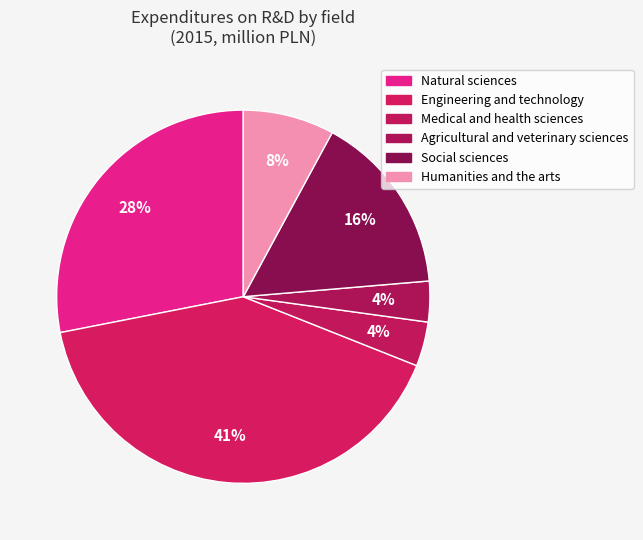

Rank the categories by value from lowest to highest.

Agricultural and veterinary sciences, Medical and health sciences, Humanities and the arts, Social sciences, Natural sciences, Engineering and technology